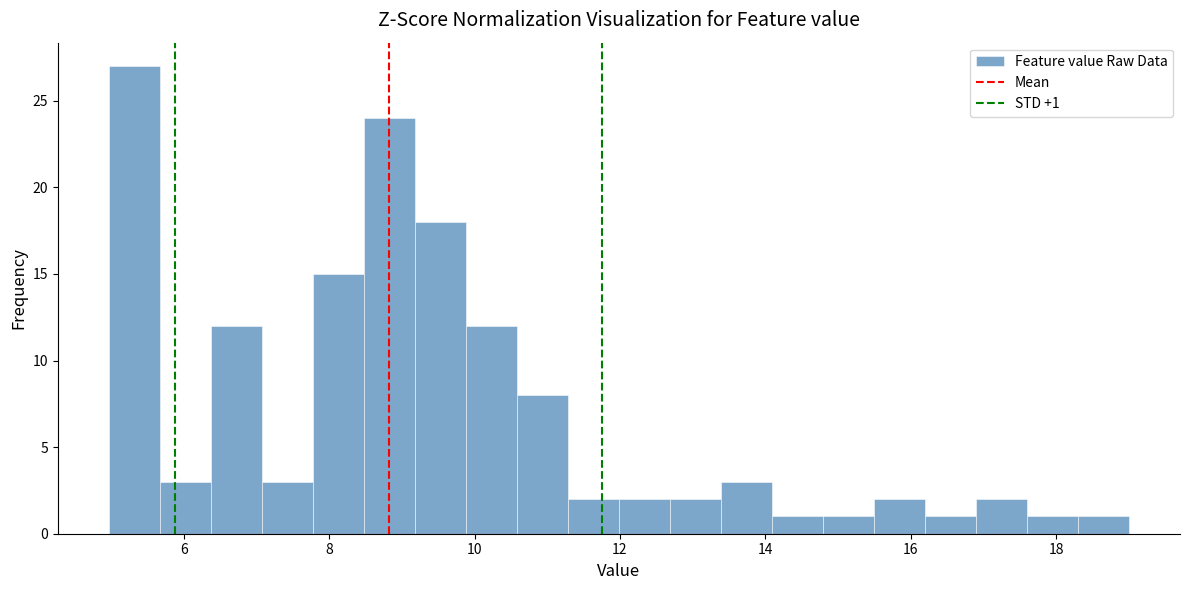

Around what value on the x-axis is the tallest bar? Give the approximate position of its centre, as read against the axis.

5.4